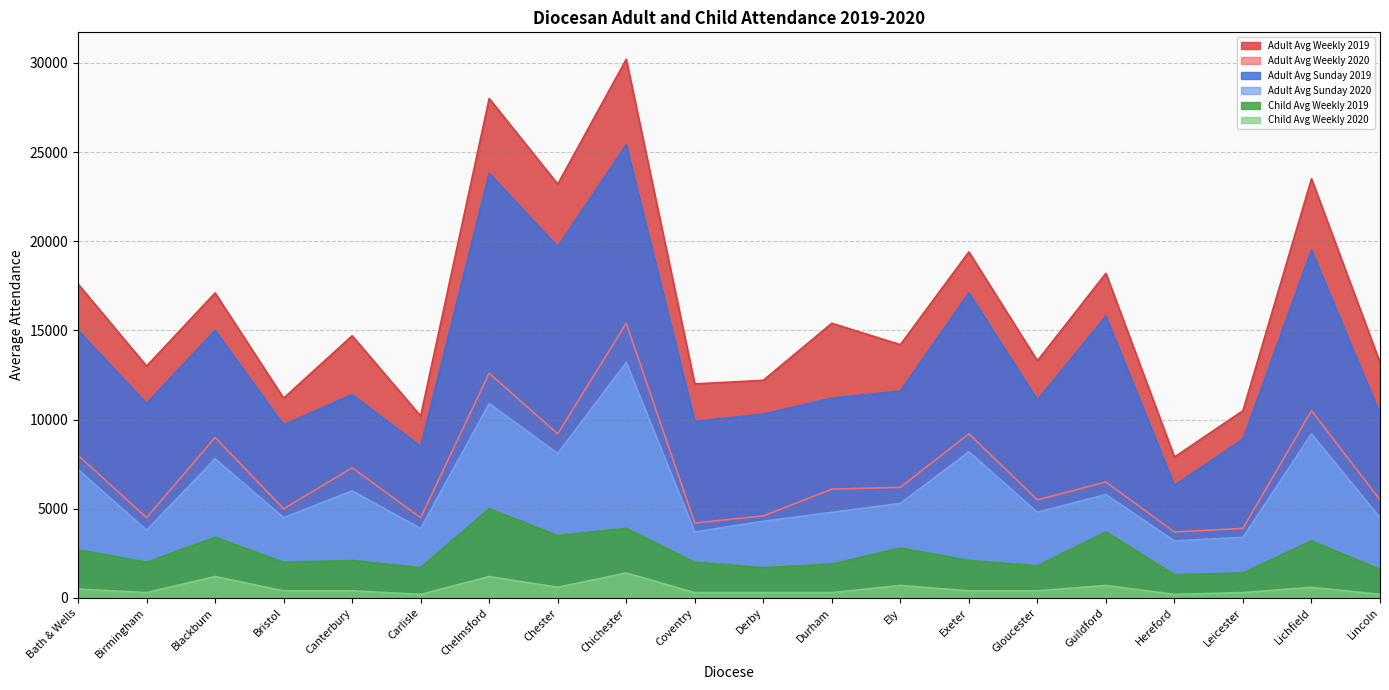

True or false: Child Avg Weekly 2019 has more than 2 points higher than both neighbors.

True